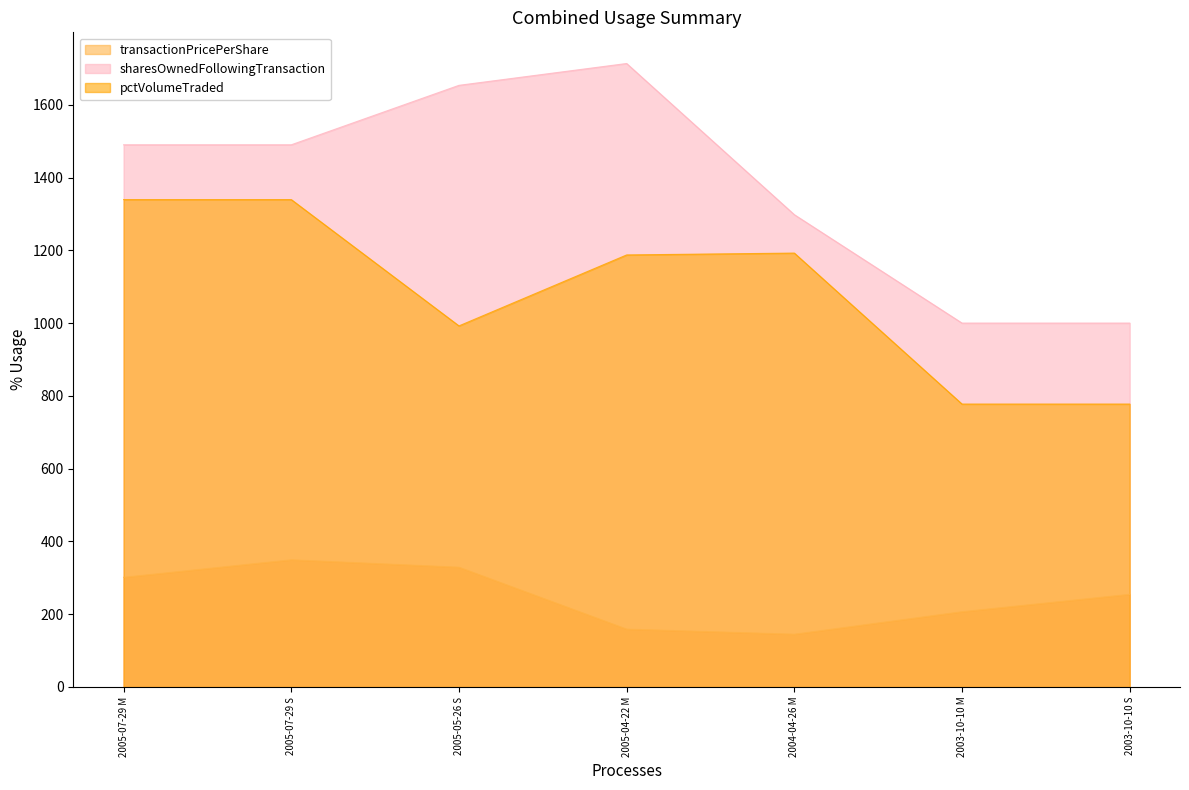

How many lines are shown in the chart?

3